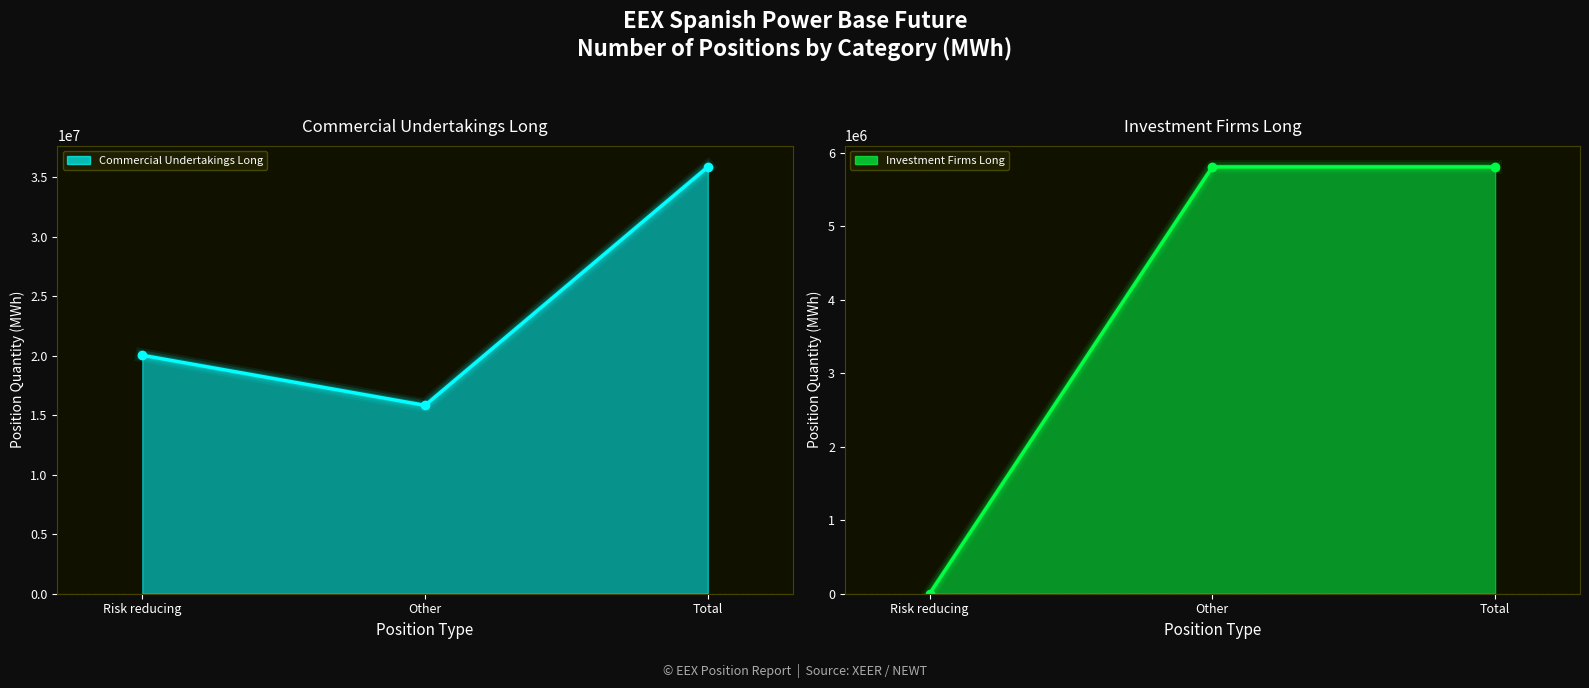

The value of Commercial Undertakings Long line at Other is 23755140. True or false?

False